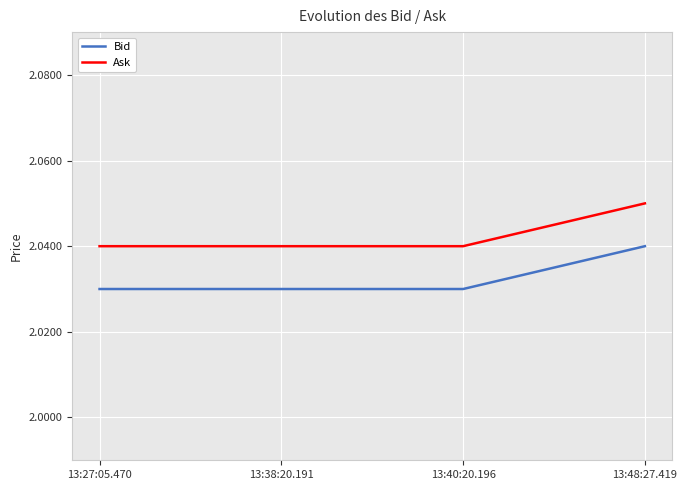

Which category has the highest value in the Ask series?

13:48:27.419